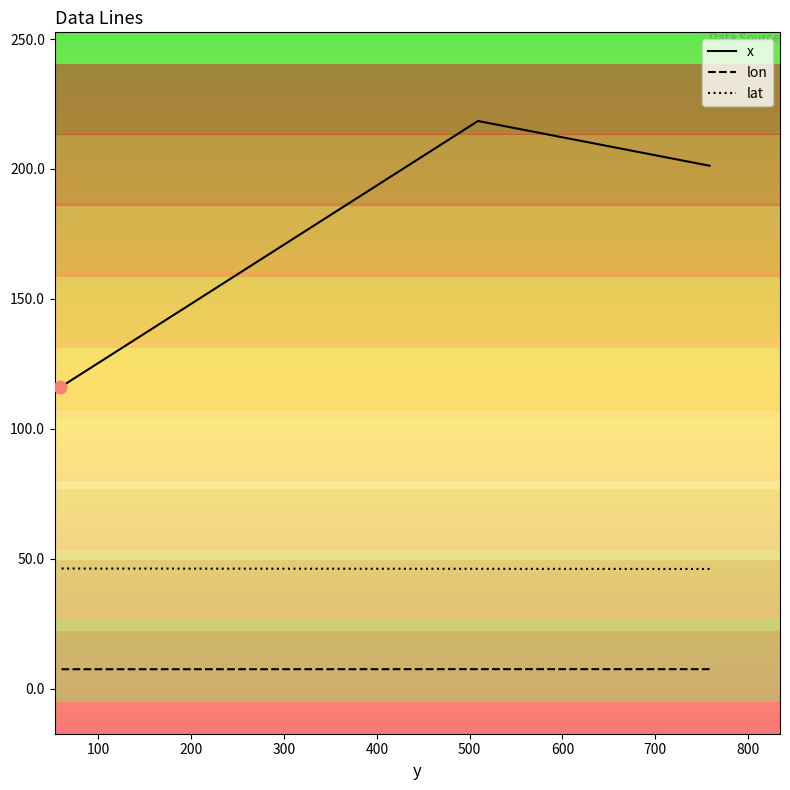

Which series has the largest total across all categories?

x